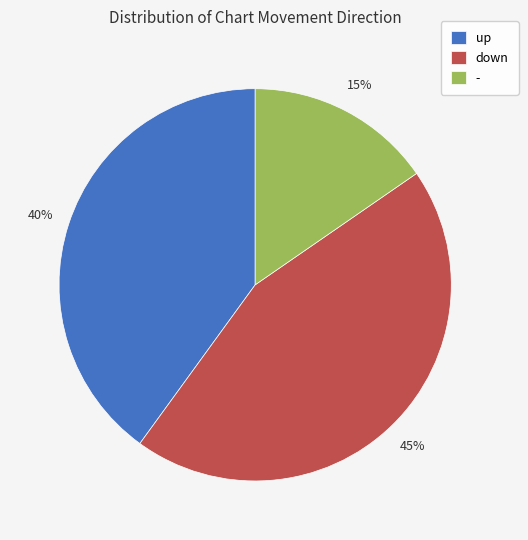

How many segments does this pie chart have?

3